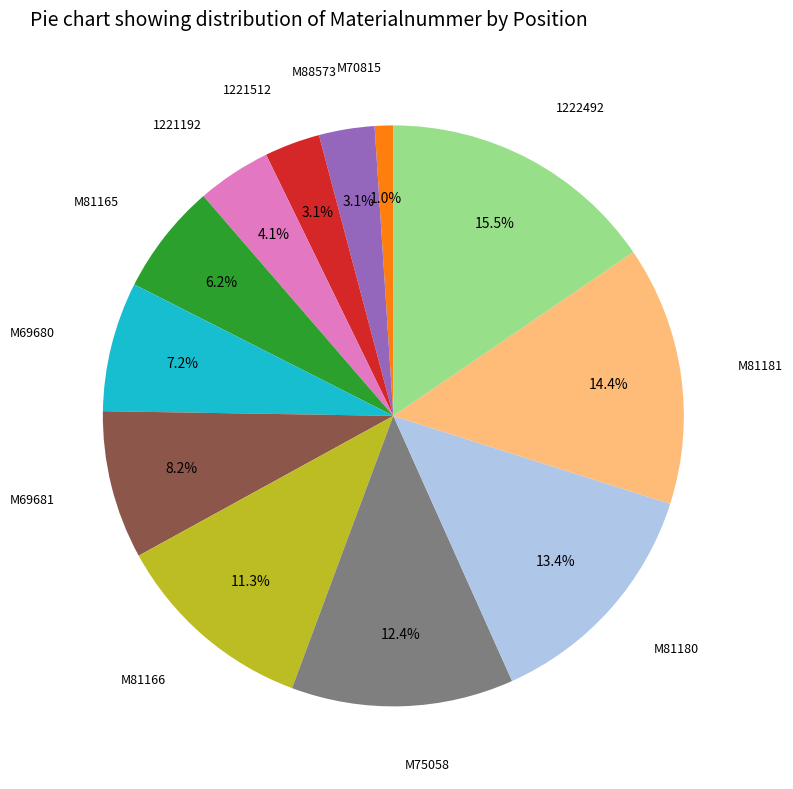

Is there any slice that represents more than half of the pie?

No